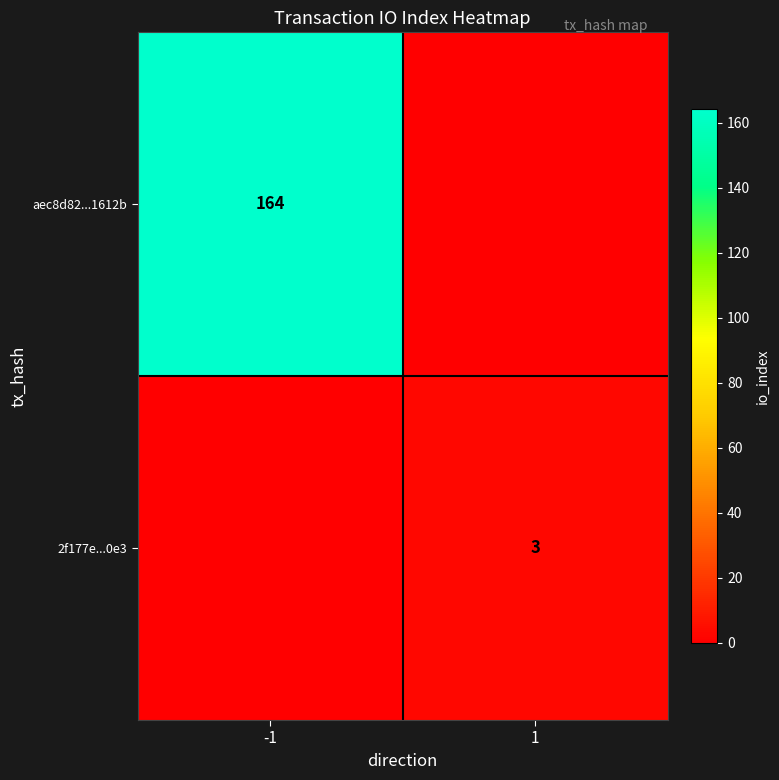

The 2f177e...0e3 series shows 3 at 1. True or false?

True